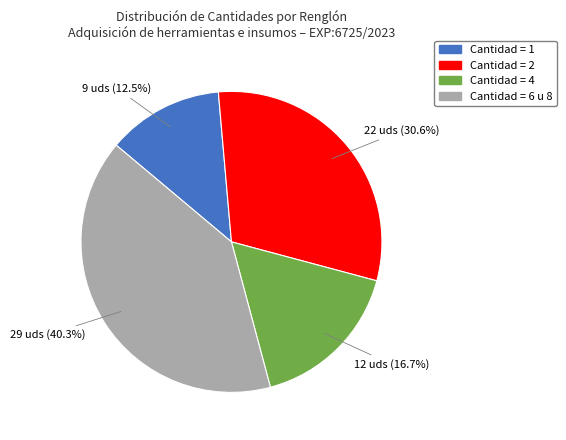

Is there a majority slice in this chart?

No